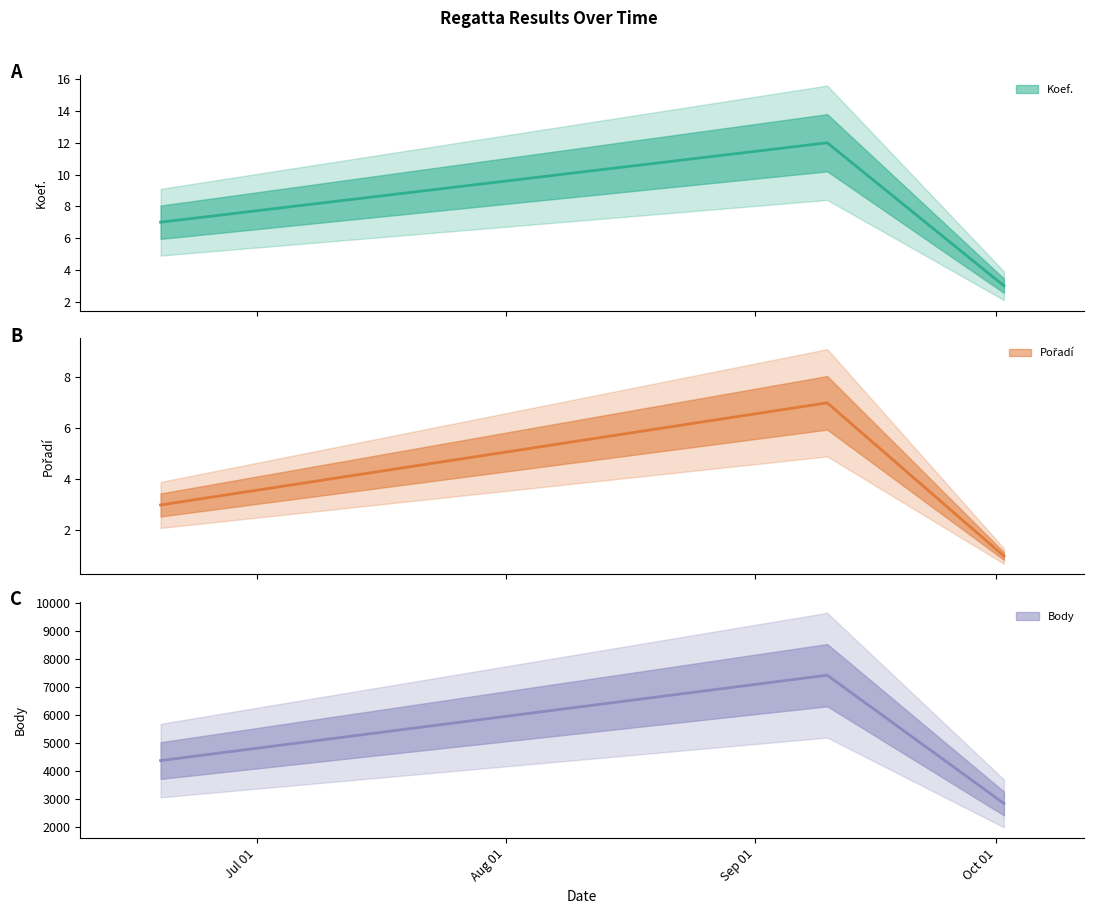

Is the value of Koef. at 2021-09-10 greater than the value of Body at 2021-09-10?

No